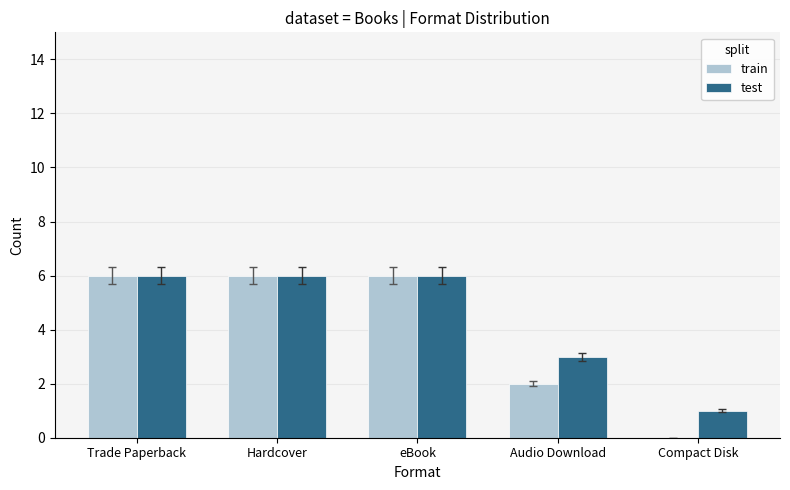

Where is train nearest to the value 3?

Audio Download